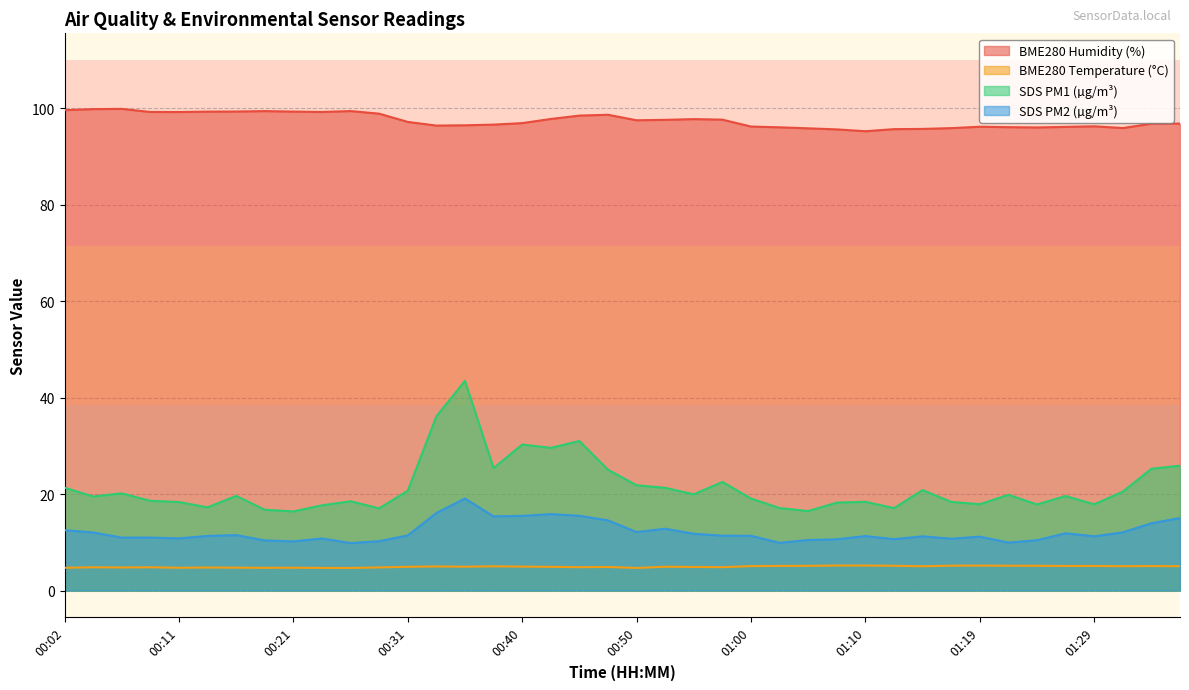

Which series has the largest total across all categories?

BME280 Humidity (%)